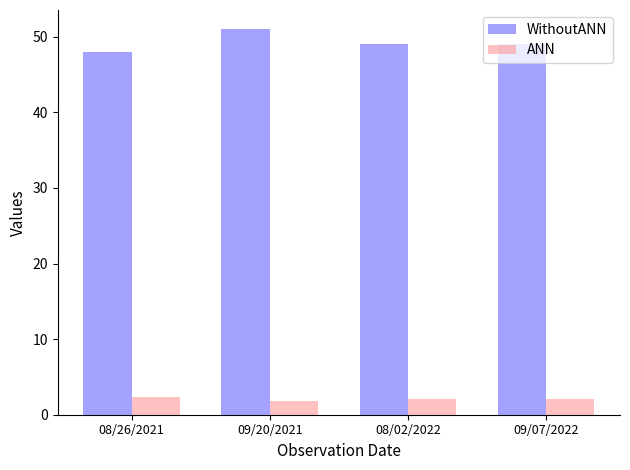

Rank the series by their average value, from highest to lowest.

WithoutANN, ANN